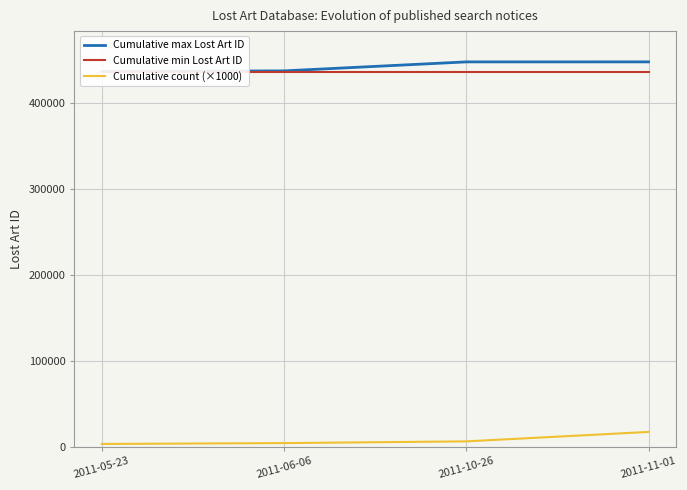

True or false: Cumulative min Lost Art ID and Cumulative count (×1000) cross at least once.

False